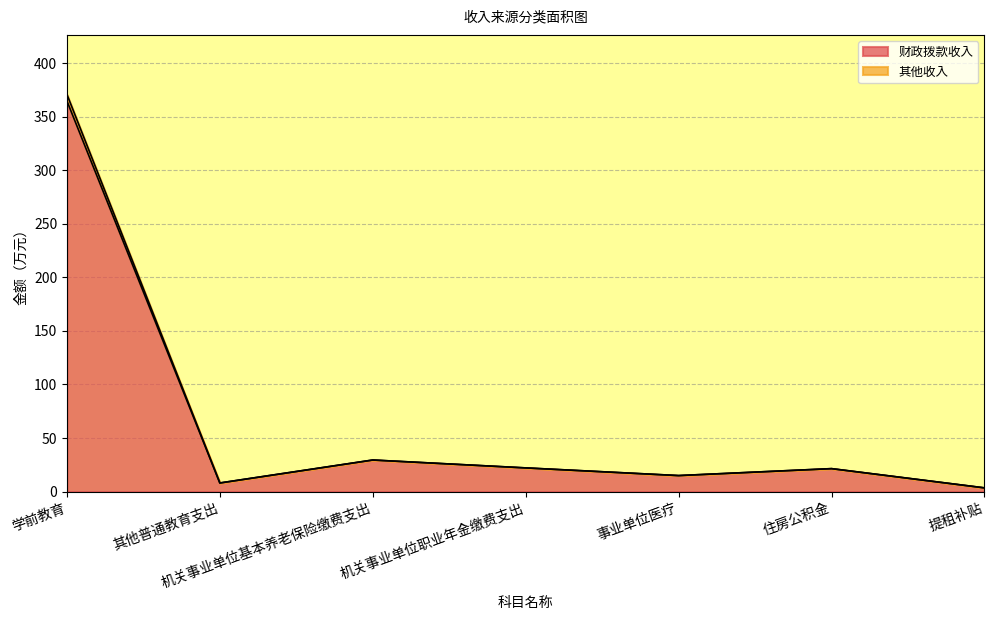

At which category is the sum across all series the highest?

学前教育